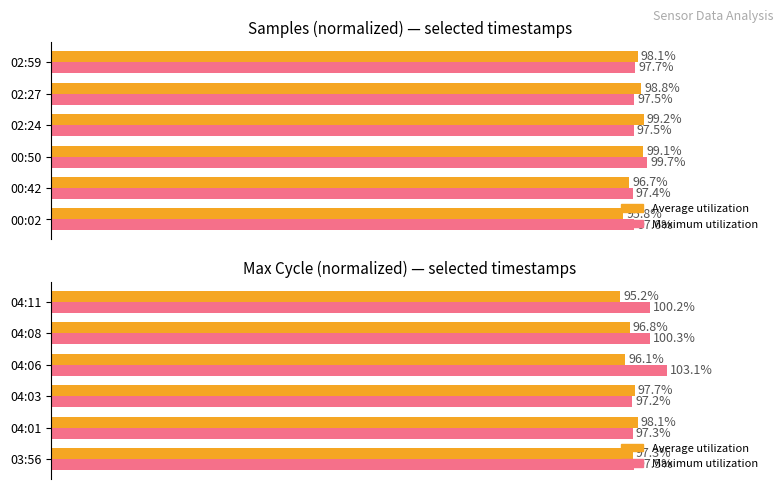

The Maximum utilization series shows 100.3 at 04:08. True or false?

True